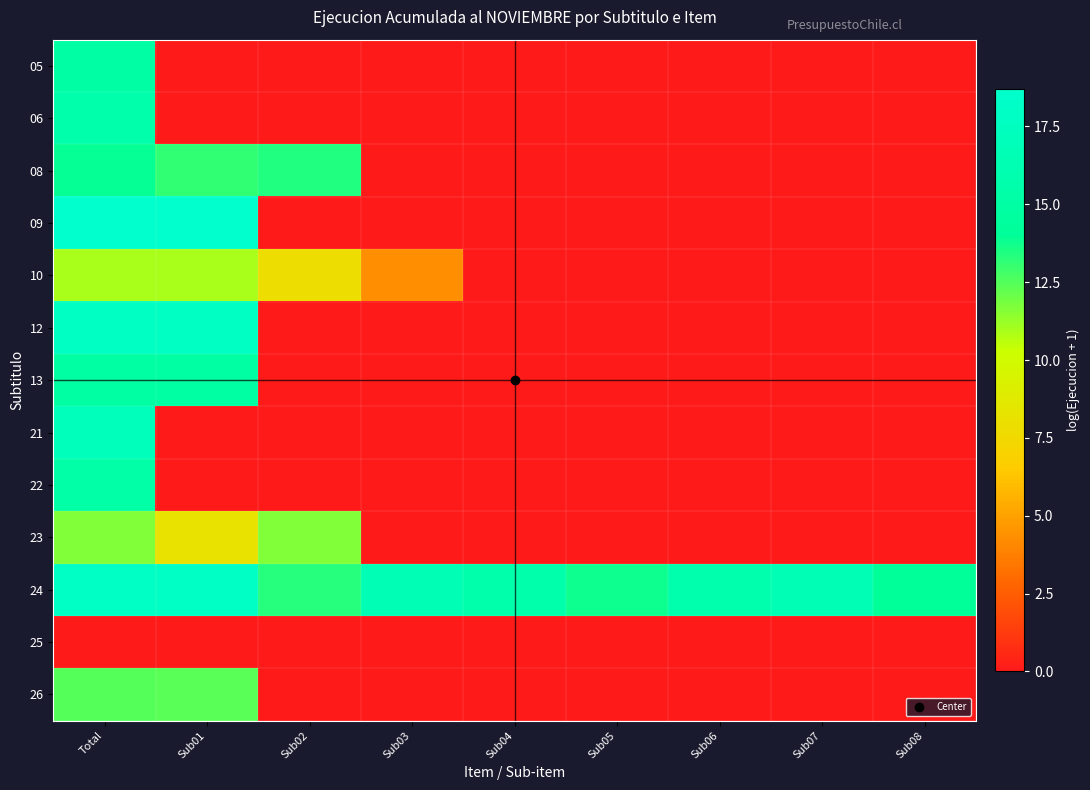

Reading left to right, transcribe all the data shown in this chart.

05: Total=15.1	Sub01=0.0	Sub02=0.0	Sub03=0.0	Sub04=0.0	Sub05=0.0	Sub06=0.0	Sub07=0.0	Sub08=0.0
06: Total=15.6	Sub01=0.0	Sub02=0.0	Sub03=0.0	Sub04=0.0	Sub05=0.0	Sub06=0.0	Sub07=0.0	Sub08=0.0
08: Total=13.9	Sub01=13.1	Sub02=13.4	Sub03=0.0	Sub04=0.0	Sub05=0.0	Sub06=0.0	Sub07=0.0	Sub08=0.0
09: Total=18.7	Sub01=18.7	Sub02=0.0	Sub03=0.0	Sub04=0.0	Sub05=0.0	Sub06=0.0	Sub07=0.0	Sub08=0.0
10: Total=11.0	Sub01=10.9	Sub02=7.8	Sub03=4.4	Sub04=0.0	Sub05=0.0	Sub06=0.0	Sub07=0.0	Sub08=0.0
12: Total=17.8	Sub01=17.8	Sub02=0.0	Sub03=0.0	Sub04=0.0	Sub05=0.0	Sub06=0.0	Sub07=0.0	Sub08=0.0
13: Total=15.0	Sub01=15.0	Sub02=0.0	Sub03=0.0	Sub04=0.0	Sub05=0.0	Sub06=0.0	Sub07=0.0	Sub08=0.0
21: Total=17.1	Sub01=0.0	Sub02=0.0	Sub03=0.0	Sub04=0.0	Sub05=0.0	Sub06=0.0	Sub07=0.0	Sub08=0.0
22: Total=15.2	Sub01=0.0	Sub02=0.0	Sub03=0.0	Sub04=0.0	Sub05=0.0	Sub06=0.0	Sub07=0.0	Sub08=0.0
23: Total=11.7	Sub01=8.1	Sub02=11.6	Sub03=0.0	Sub04=0.0	Sub05=0.0	Sub06=0.0	Sub07=0.0	Sub08=0.0
24: Total=17.9	Sub01=17.9	Sub02=13.3	Sub03=16.6	Sub04=15.6	Sub05=13.8	Sub06=15.8	Sub07=16.6	Sub08=14.1
25: Total=0.0	Sub01=0.0	Sub02=0.0	Sub03=0.0	Sub04=0.0	Sub05=0.0	Sub06=0.0	Sub07=0.0	Sub08=0.0
26: Total=12.4	Sub01=12.4	Sub02=0.0	Sub03=0.0	Sub04=0.0	Sub05=0.0	Sub06=0.0	Sub07=0.0	Sub08=0.0